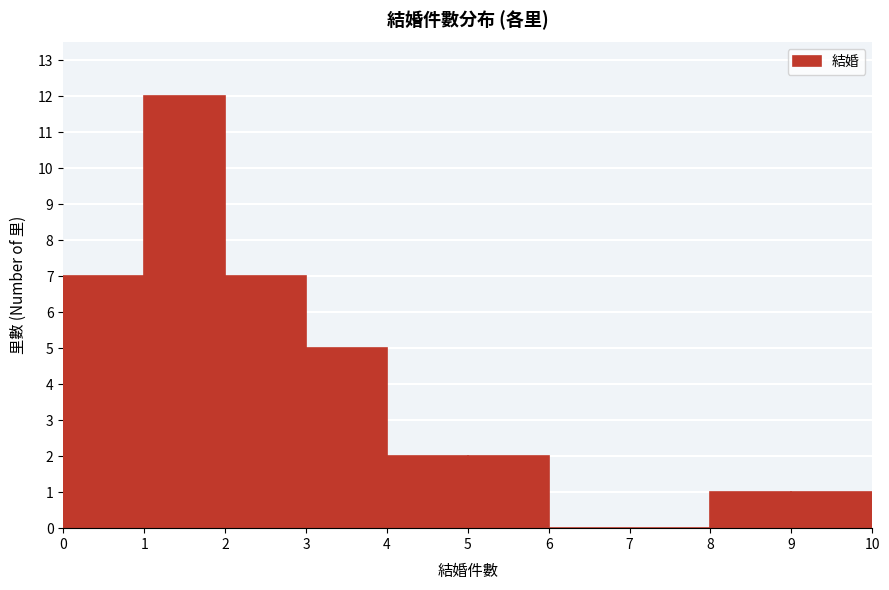

Reading left to right, transcribe this chart: for each bar, give the range it covers on the x-axis and its height. The values are not printed on the chart, so give them approximately, as read against the axis.

0 to 1: 7
1 to 2: 12
2 to 3: 7
3 to 4: 5
4 to 5: 2
5 to 6: 2
6 to 7: 0
7 to 8: 0
8 to 9: 1
9 to 10: 1